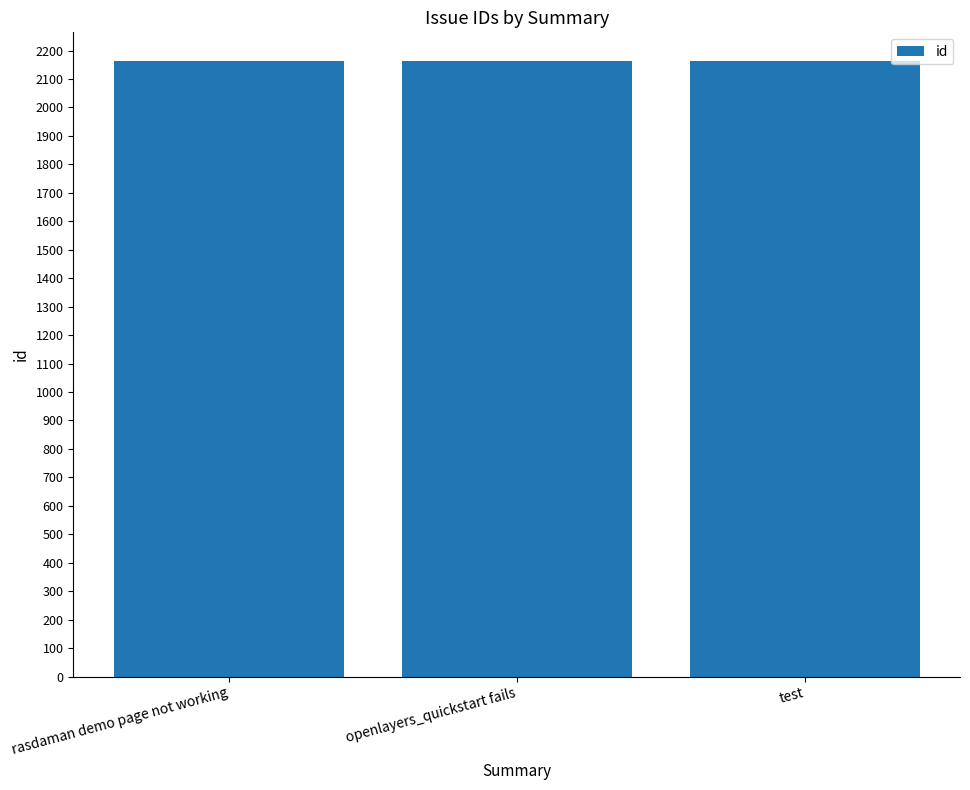

Are the bars horizontal?

No